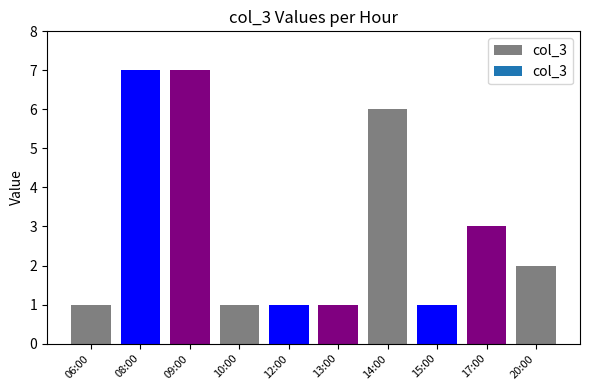

Count the values in the range 1 to 6.

8